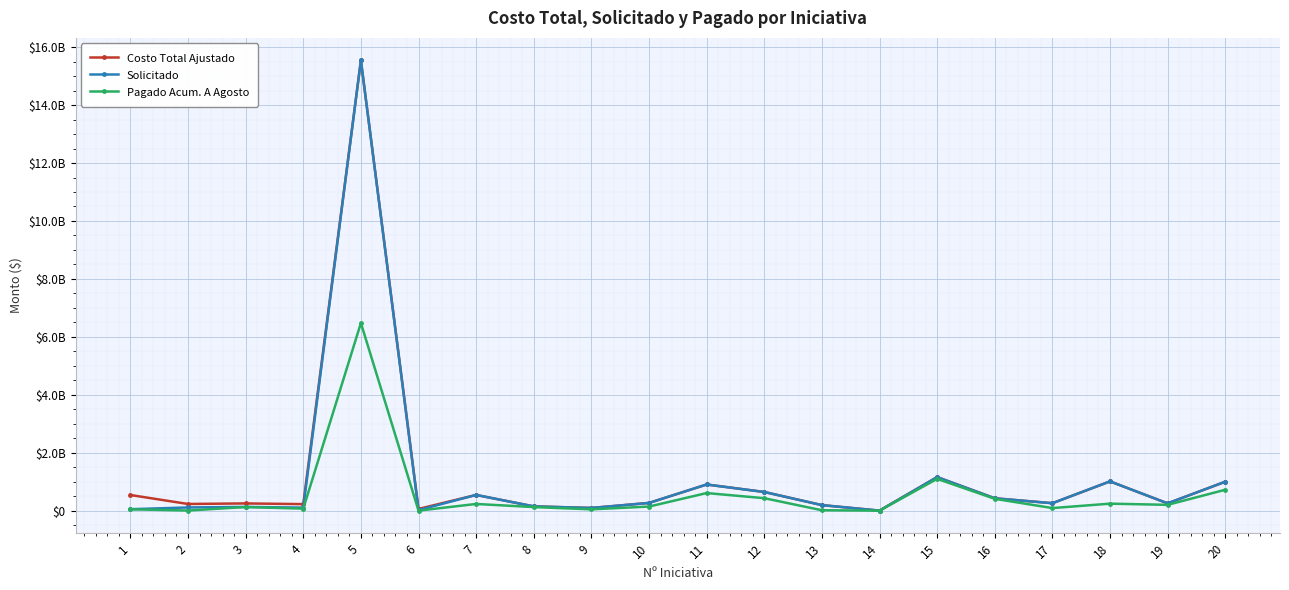

What are all the series names shown in the legend?

Costo Total Ajustado, Solicitado, Pagado Acum. A Agosto